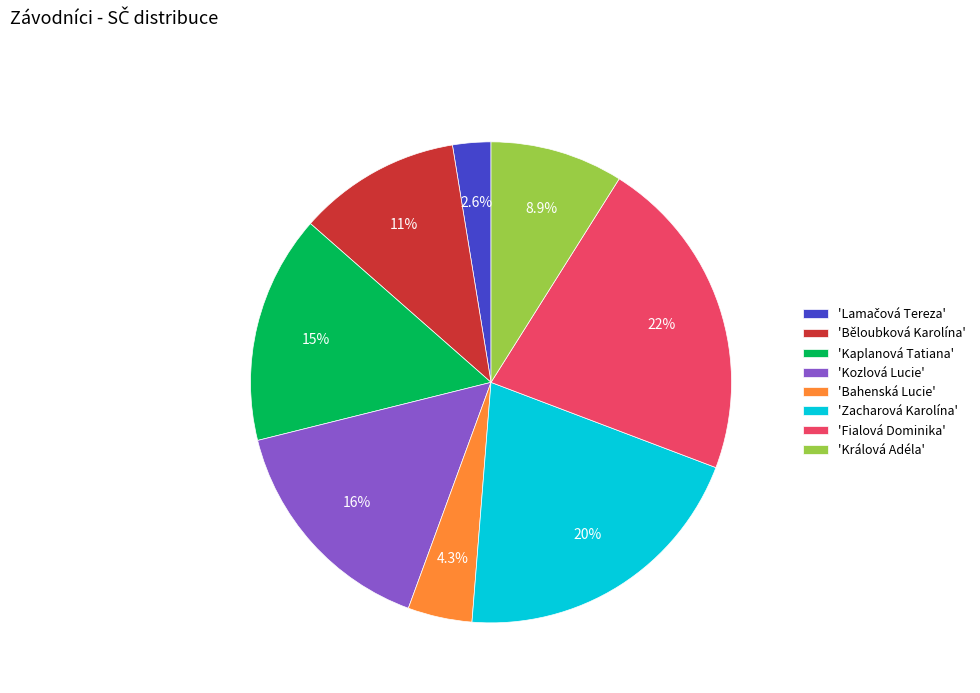

Approximately how many times larger is the value at 'Králová Adéla' compared to 'Kozlová Lucie'?

0.6